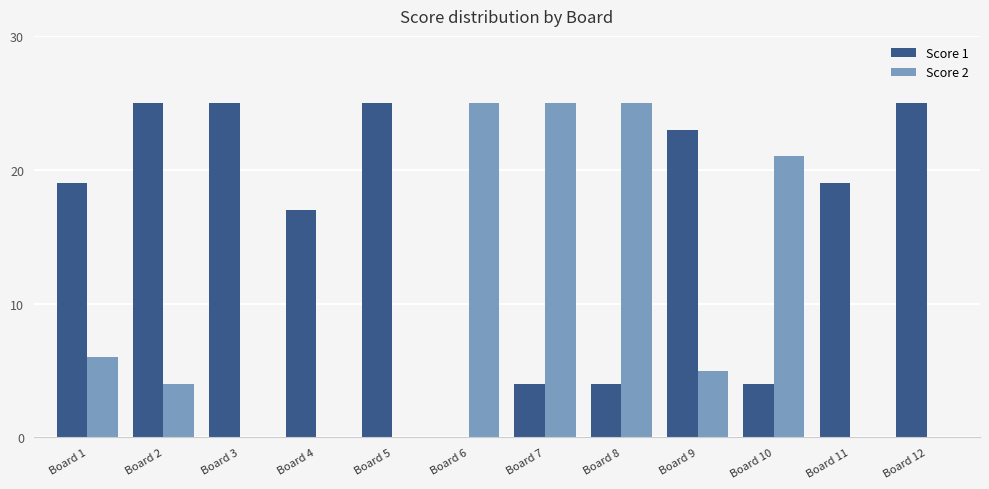

Which series has the largest total across all categories?

Score 1